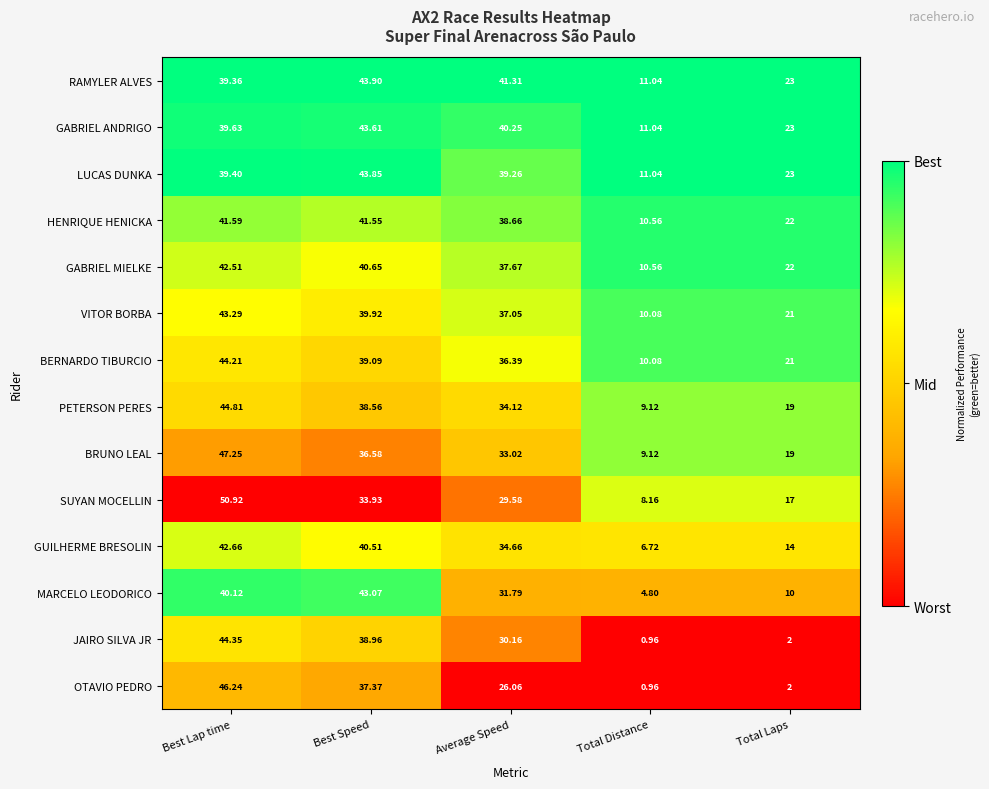

Rank the categories by GUILHERME BRESOLIN value from lowest to highest.

Total Distance, Total Laps, Average Speed, Best Speed, Best Lap time